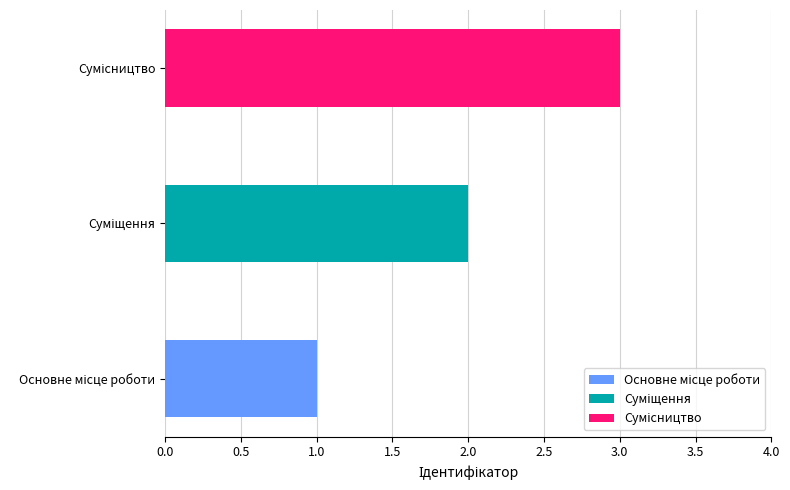

Approximately how many times larger is the value at Суміщення compared to Основне місце роботи?

2.0